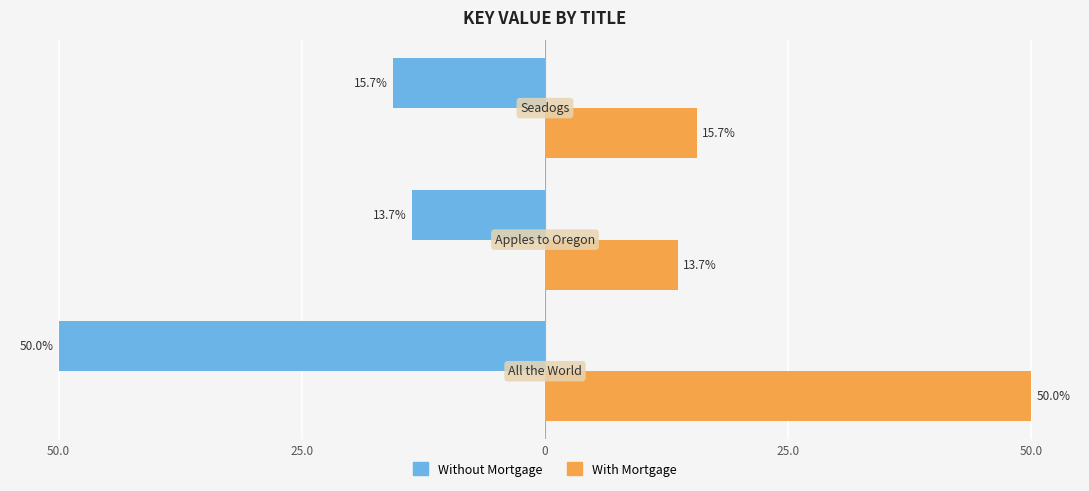

What are all the series names shown in the legend?

Without Mortgage, With Mortgage